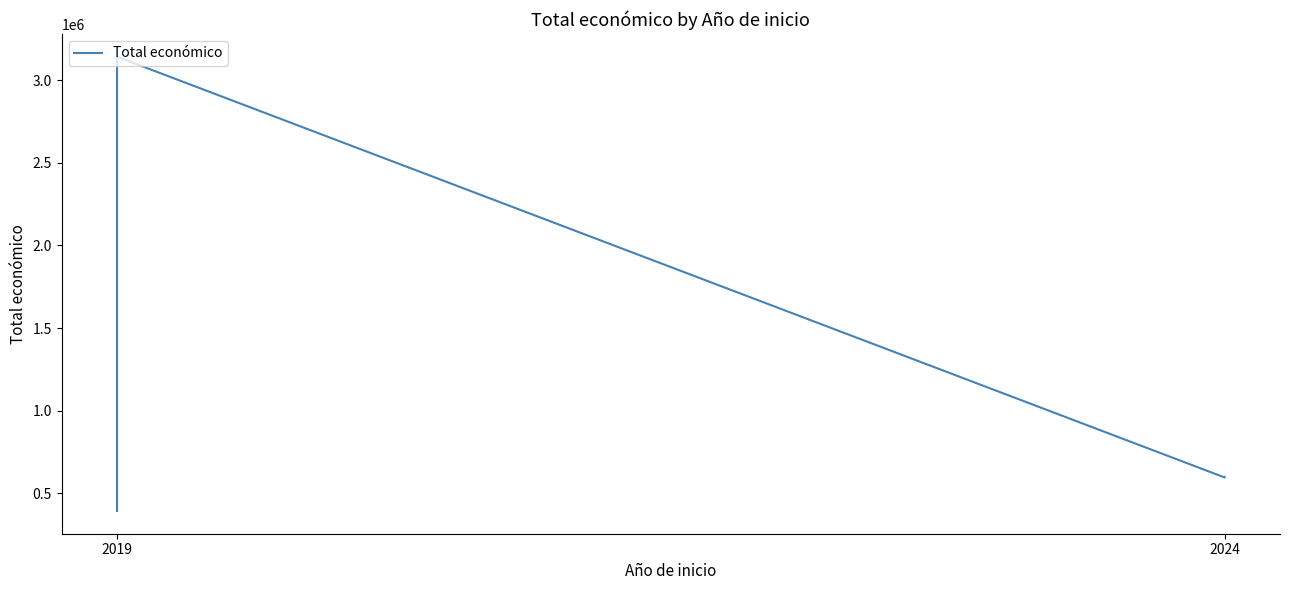

Where is the first local maximum?

2019